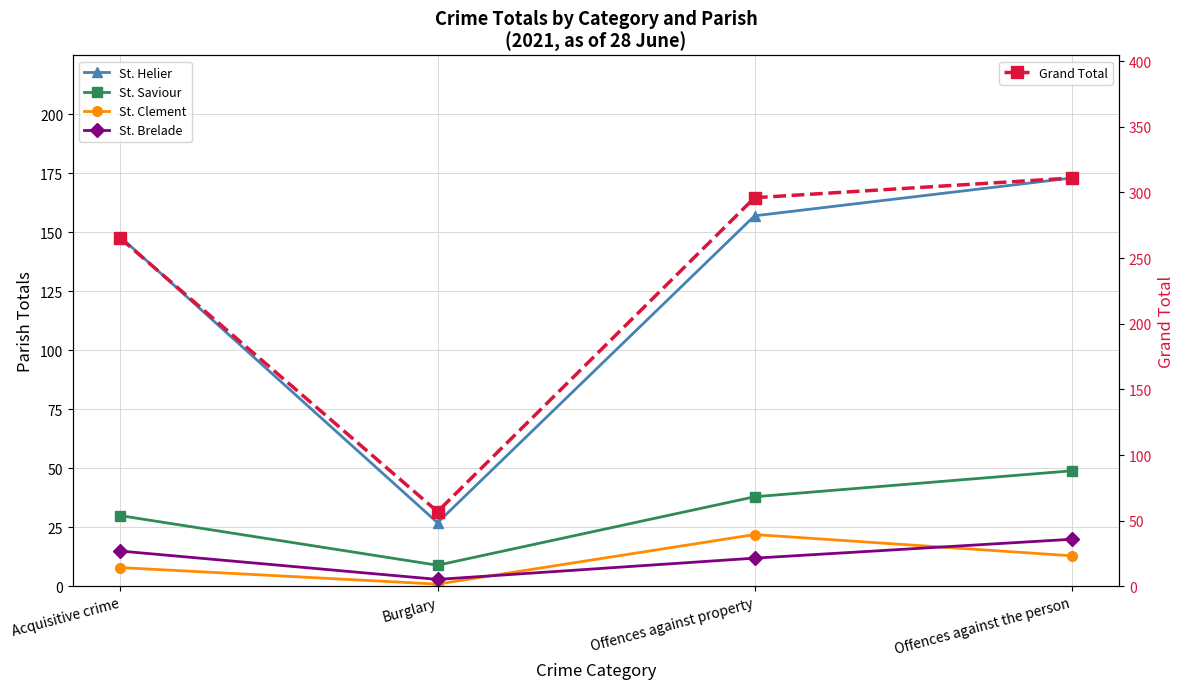

What is the average value of the St. Clement series?

11